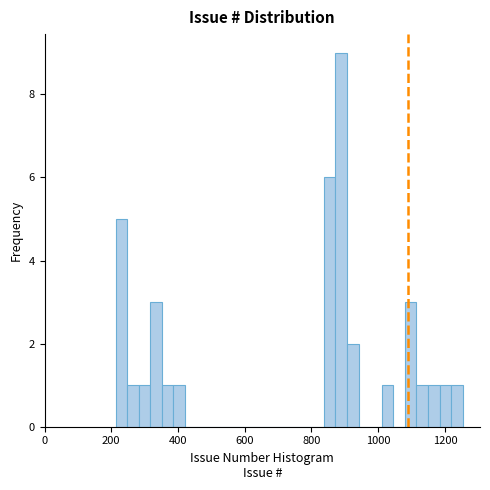

Around what value on the x-axis is the tallest bar? Give the approximate position of its centre, as read against the axis.

880